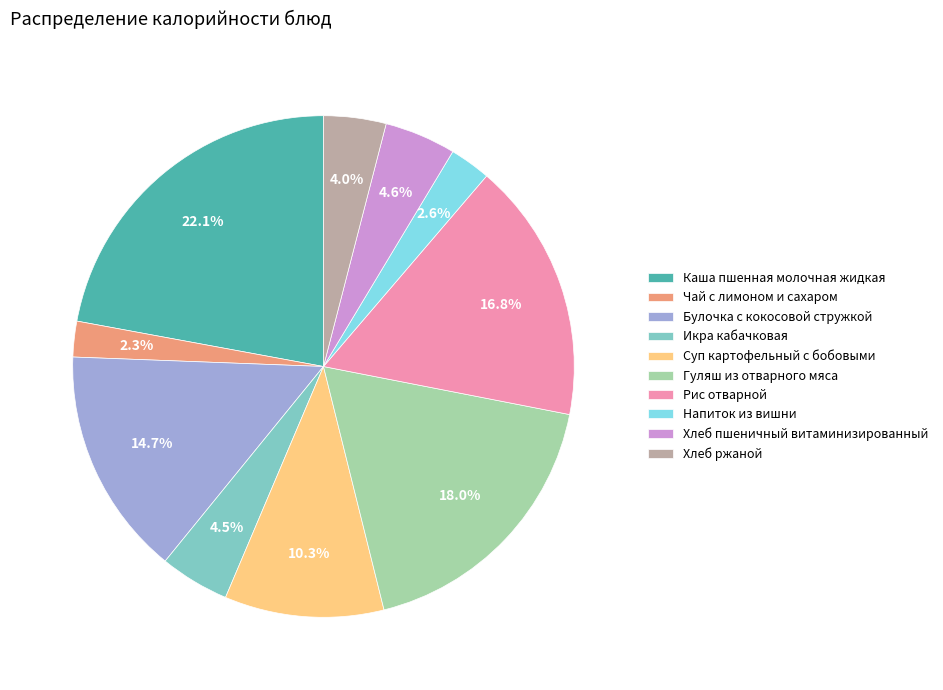

How many slices are in this pie chart?

10